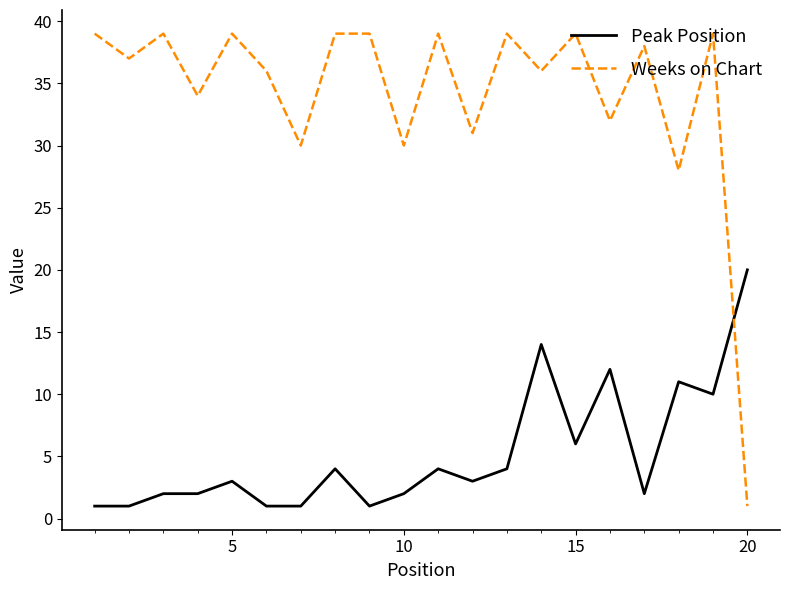

True or false: Peak Position and Weeks on Chart cross at least once.

True